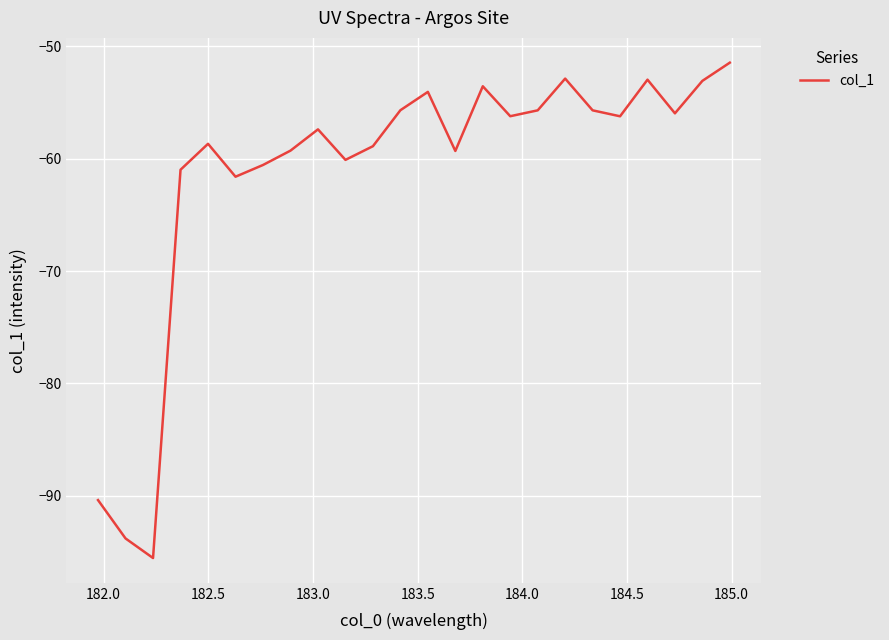

What is the minimum value shown in the chart?

-95.5